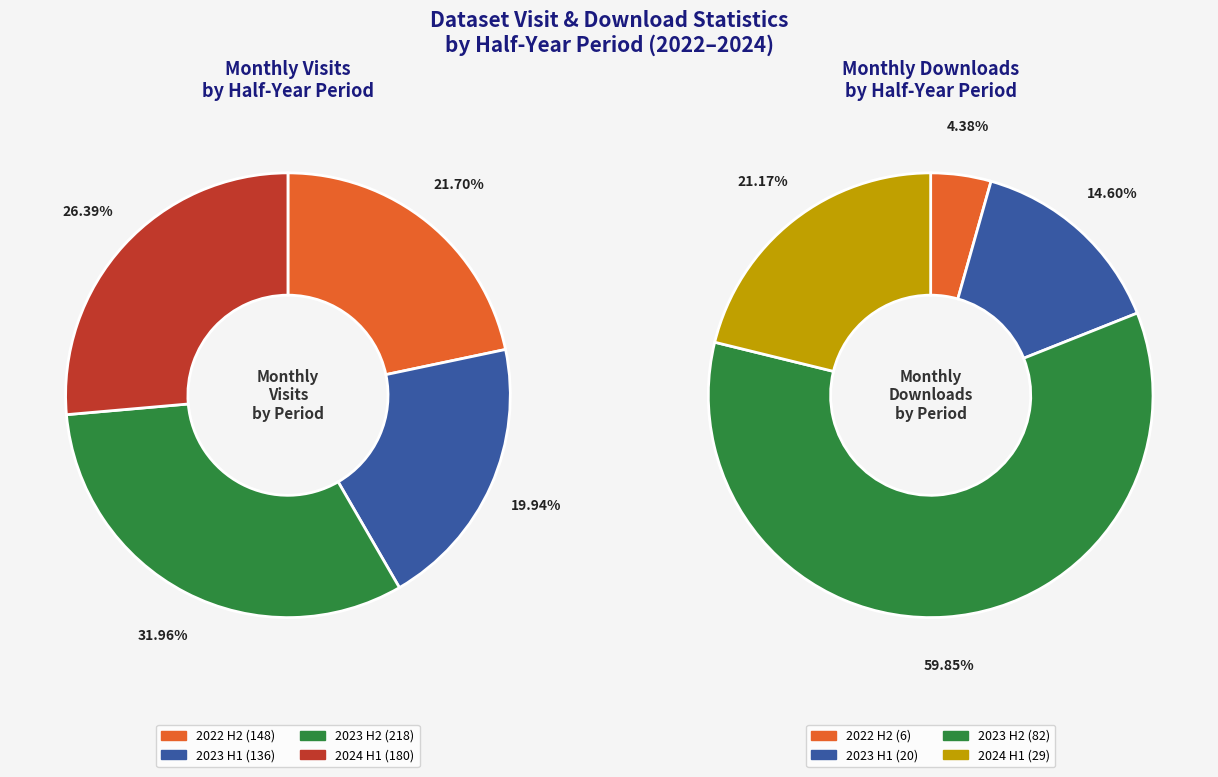

Do 2024-03 and 2022-07 together represent more than half of the pie?

No